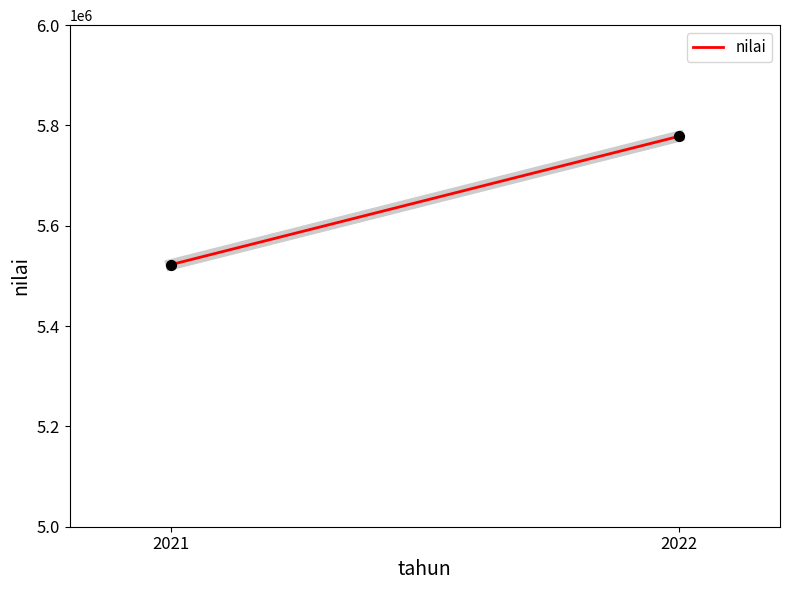

What is the average Y value?

5650402.6